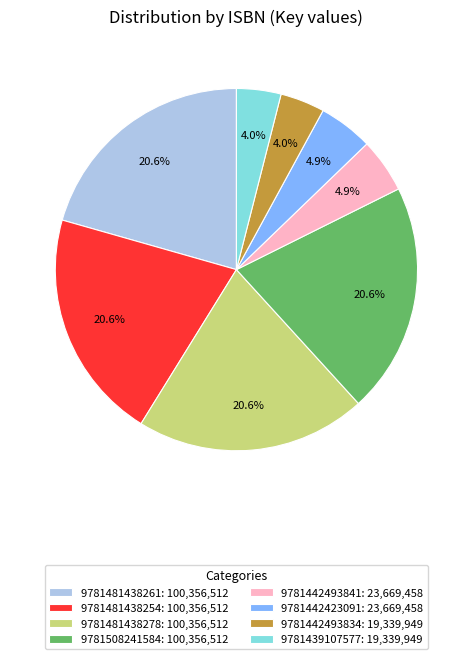

Is it true that 9781442423091 is 5% of the pie?

True